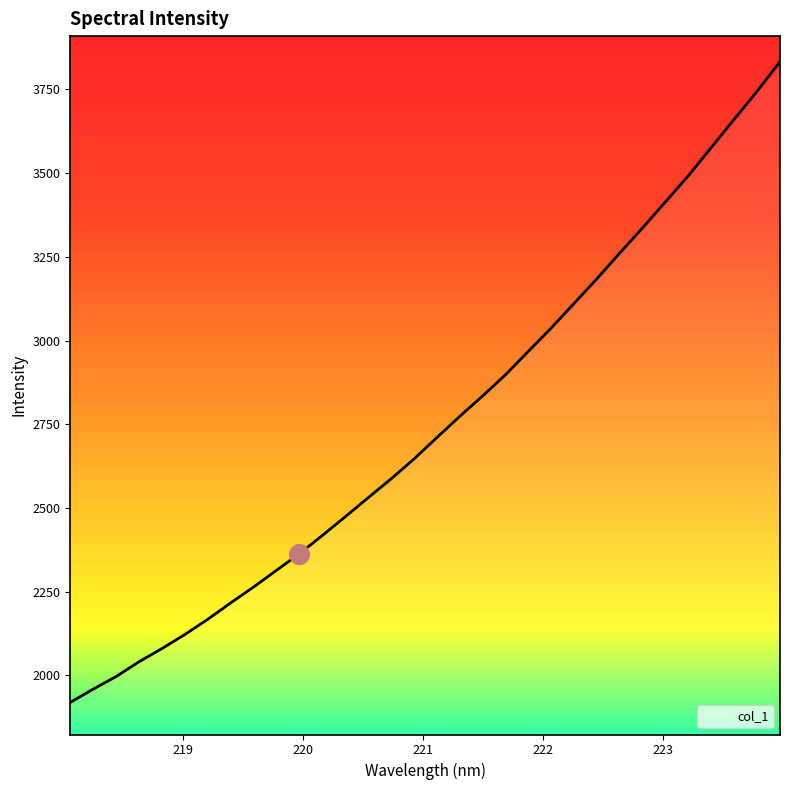

What is the difference between the maximum and minimum values?

1912.9